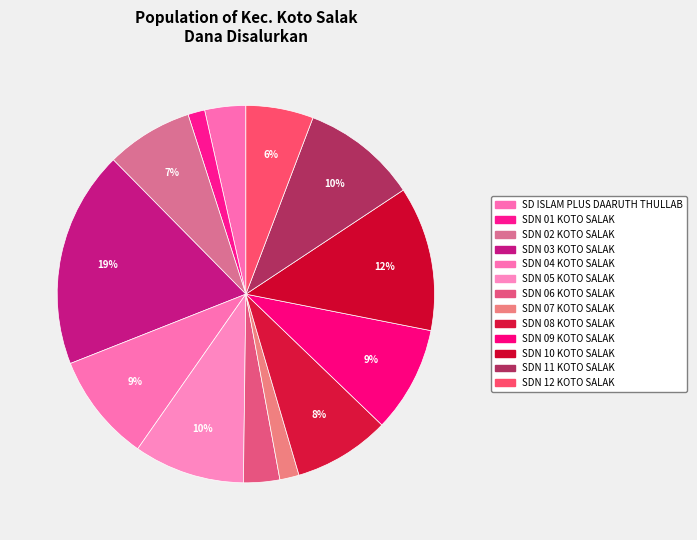

How many segments does this pie chart have?

13